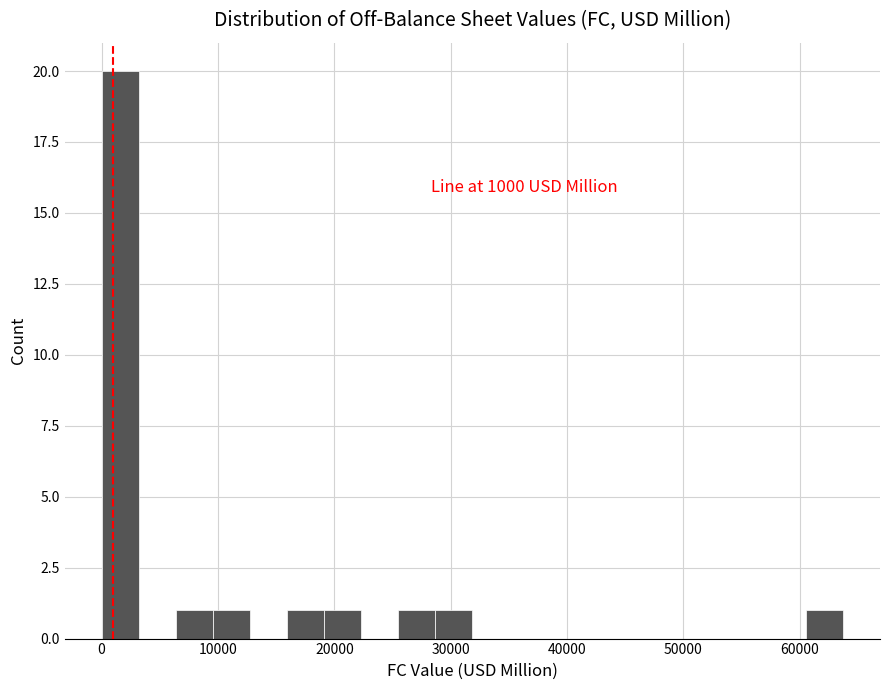

Around what value on the x-axis is the tallest bar? Give the approximate position of its centre, as read against the axis.

2000